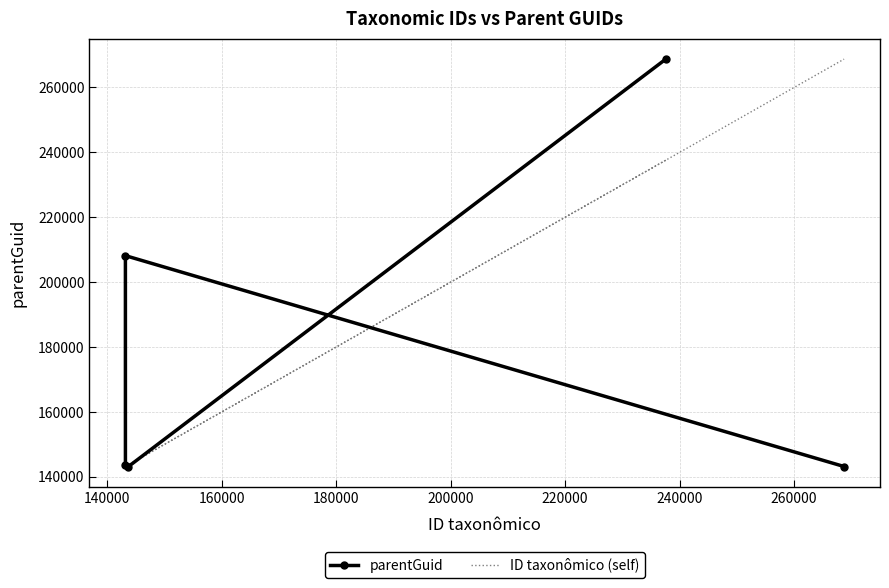

How many distinct data groups are displayed?

2